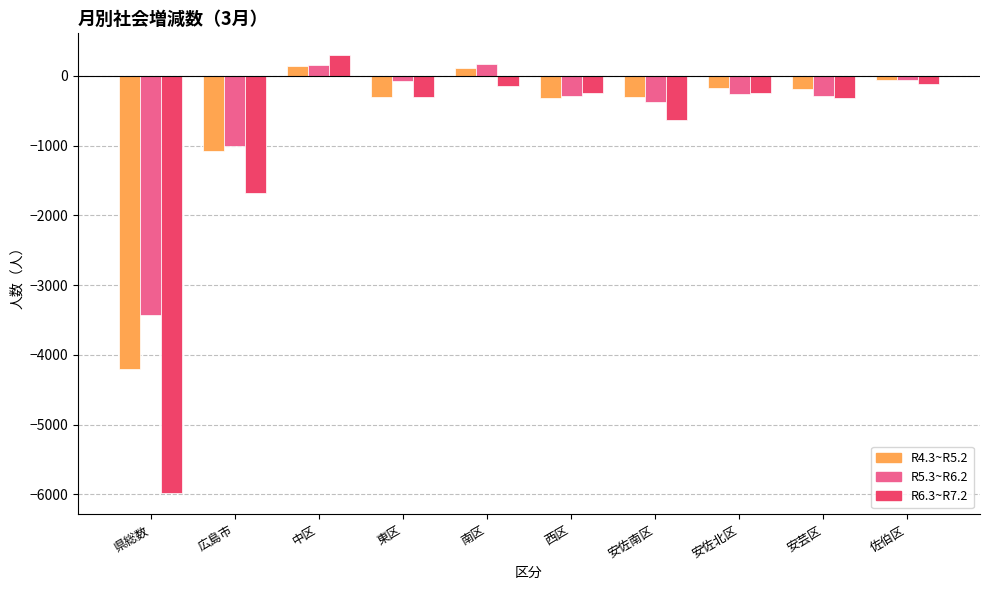

The R5.3~R6.2 series shows -291 at 西区. True or false?

True